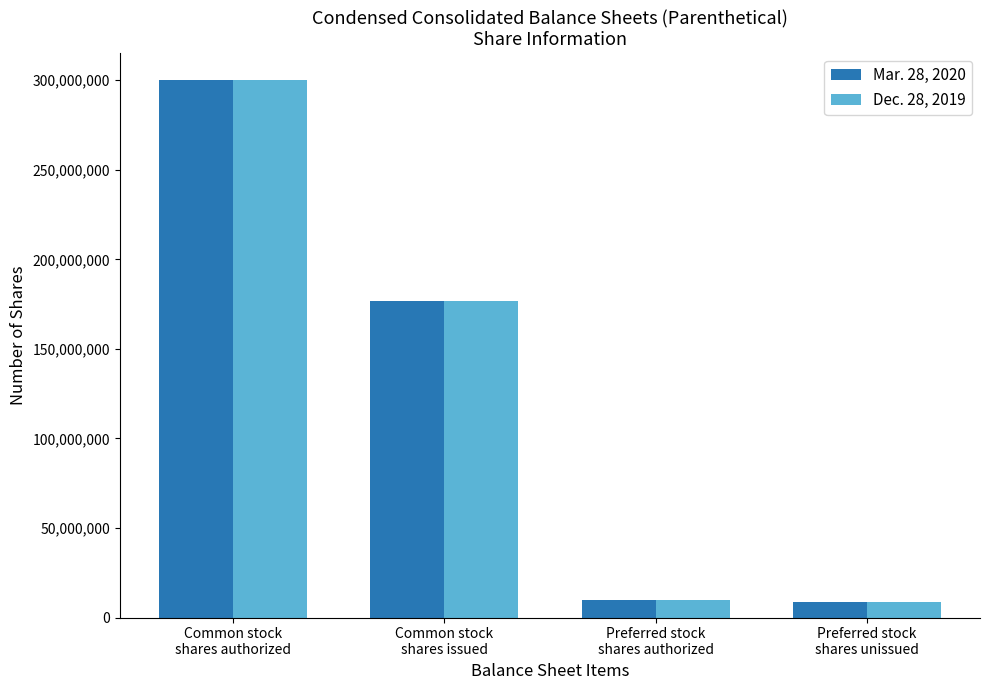

True or false: Mar. 28, 2020 has a value of 10000000 at Preferred stock
shares authorized.

True